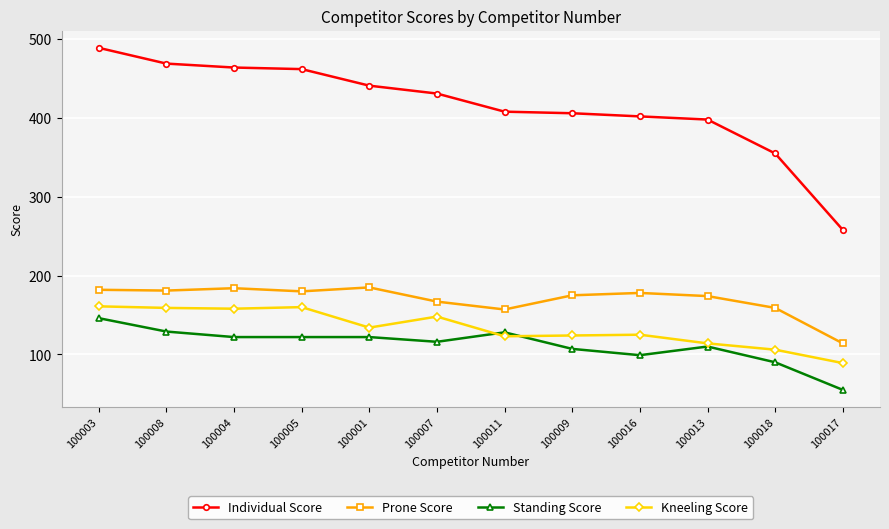

Which series has the widest spread of values?

Individual Score